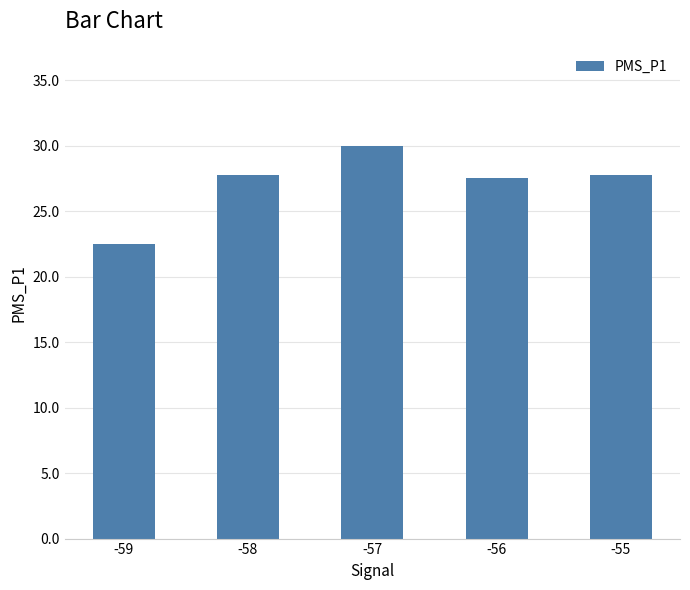

What value does the data have at -55?

27.8